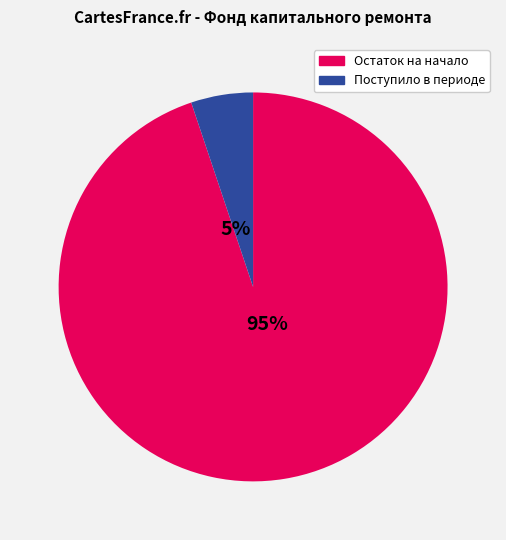

To the nearest percent, what is the difference between the largest and smallest slice percentages?

90%